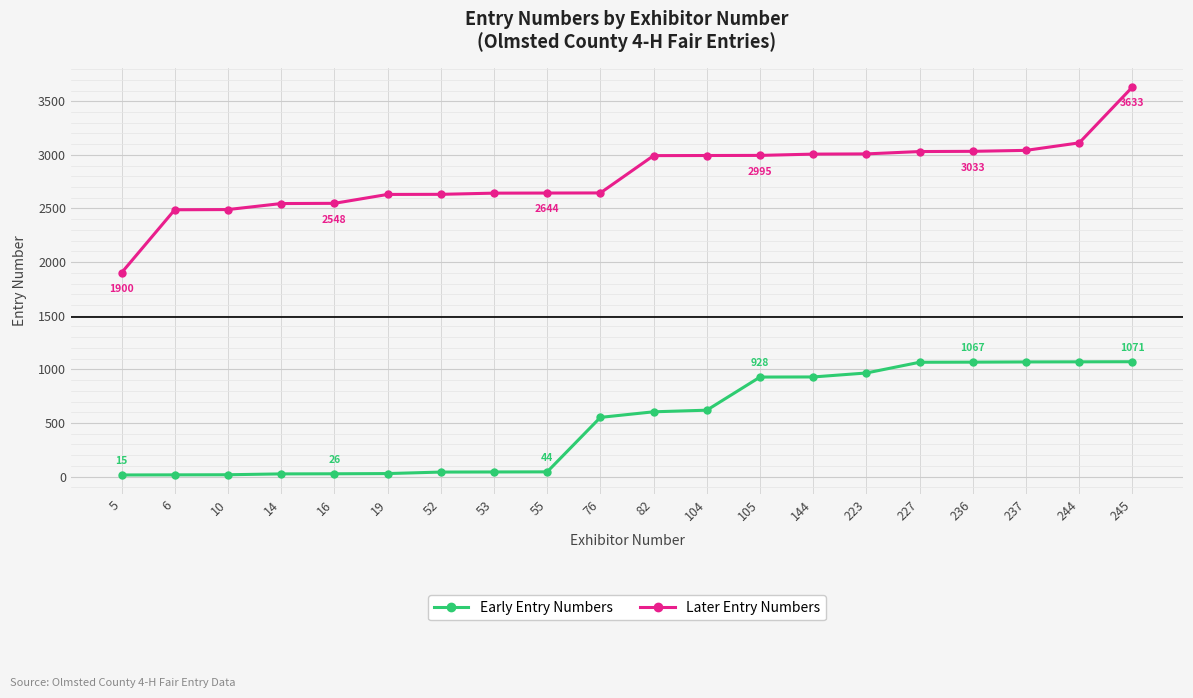

What are all the series names shown in the legend?

Early Entry Numbers, Later Entry Numbers